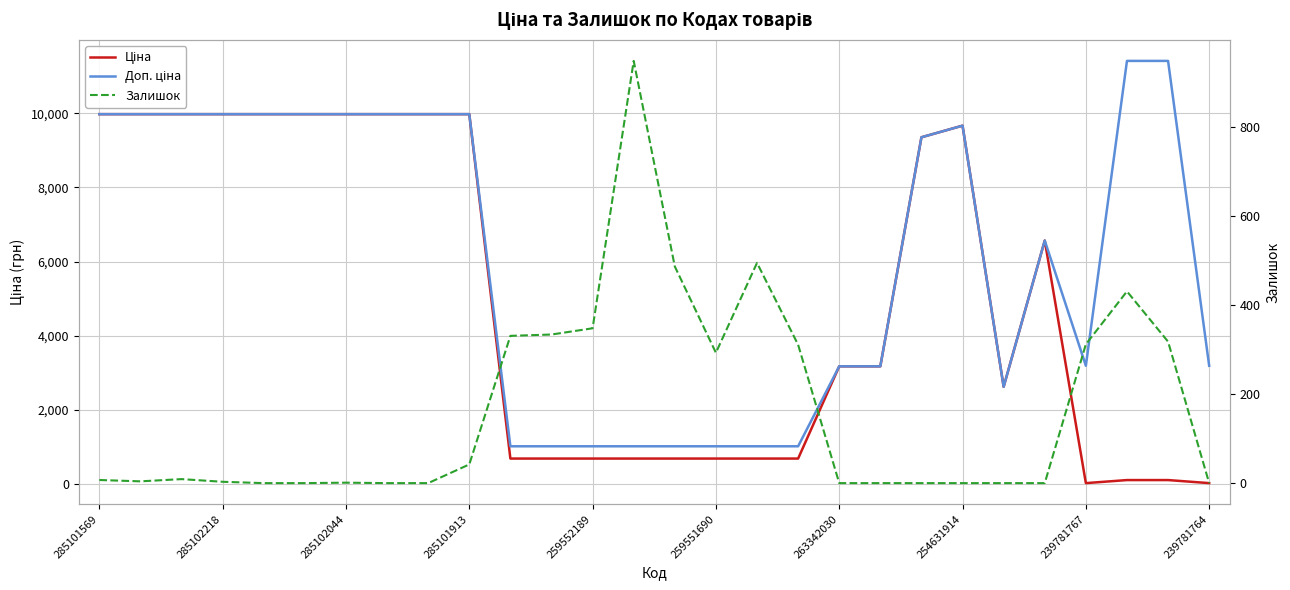

Where is Доп. ціна nearest to the value 6217?

23